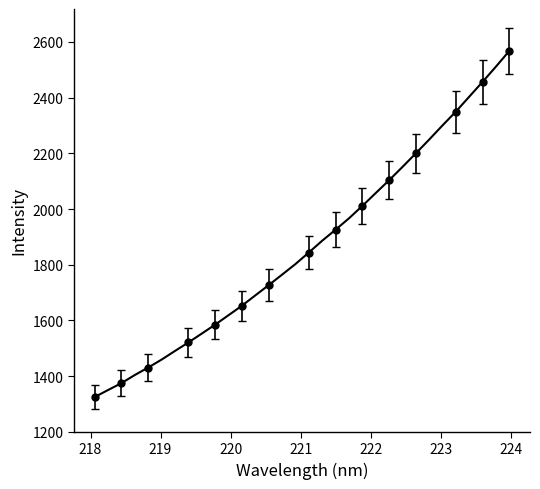

True or false: the data has more than 1 interior local peaks.

False